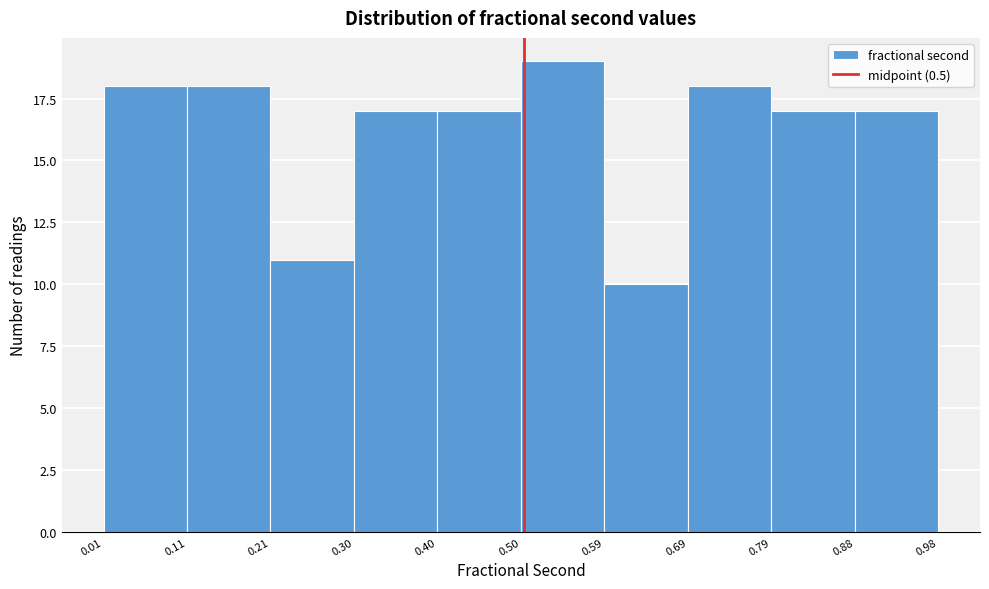

What is the height of the bar covering 0.11 to 0.21 on the x-axis? The values are not printed on the chart, so give them approximately, as read against the axis.

18